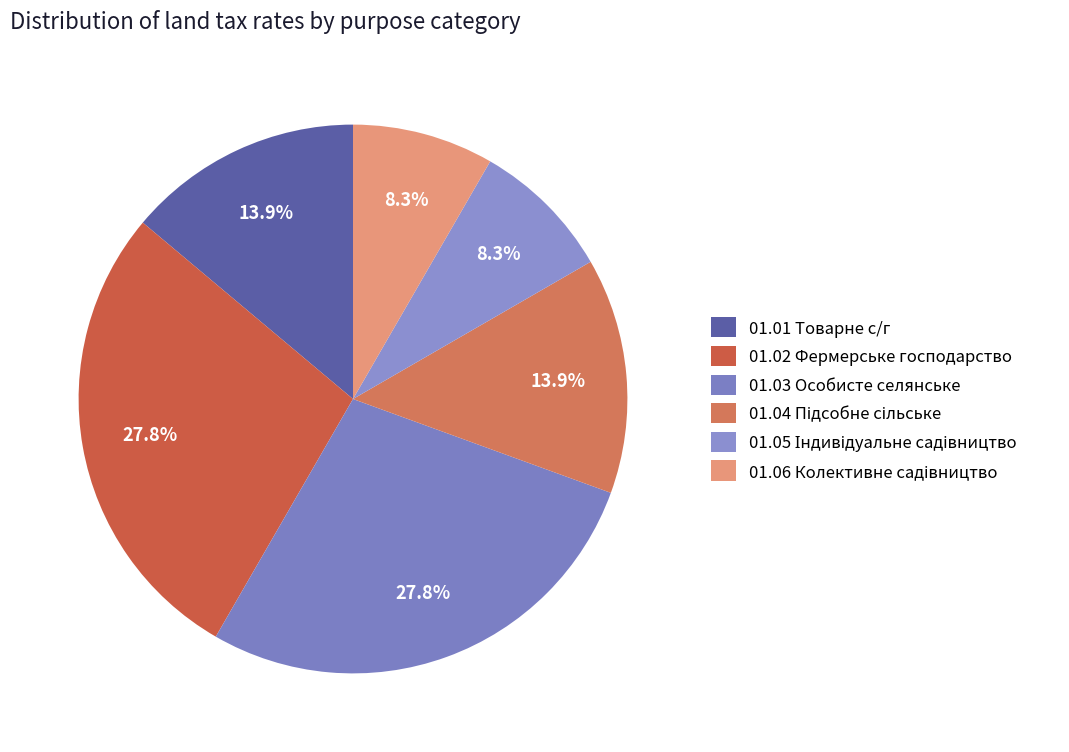

Rank the categories by value from lowest to highest.

Для індивідуального садівництва, Для колективного садівництва, Для ведення товарного сільськогосподарського призначення, Для ведення підсобного сільського господарства, Для ведення фермерського господарства, Для ведення особистого селянського господарства